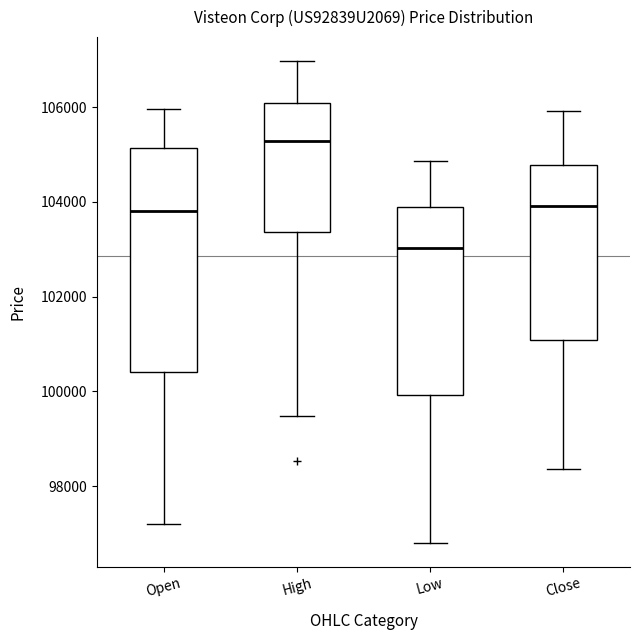

Which box is the tallest, from its lower edge to its upper edge?

Open